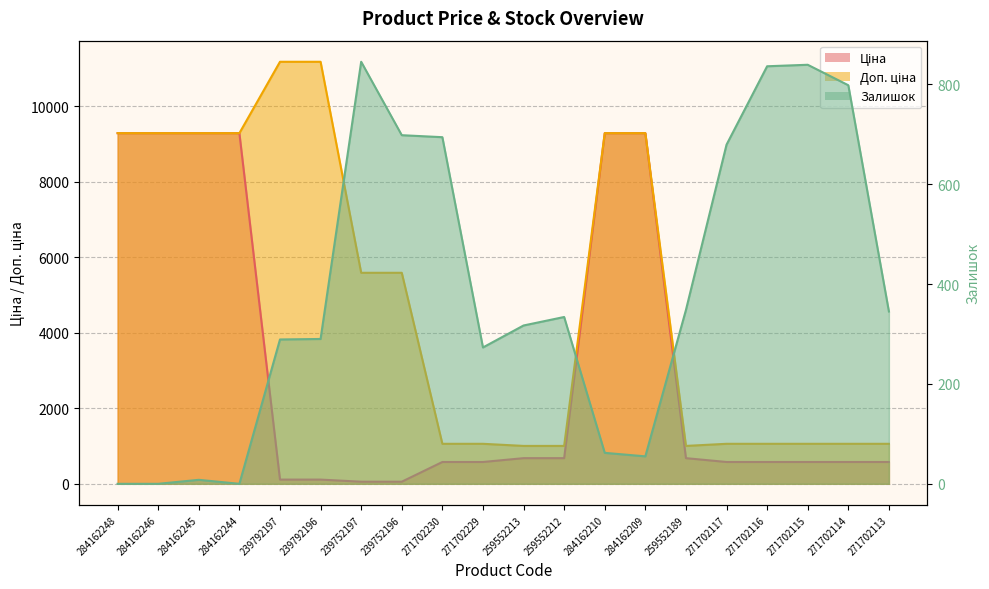

How many values in the Ціна series exceed 578?

16